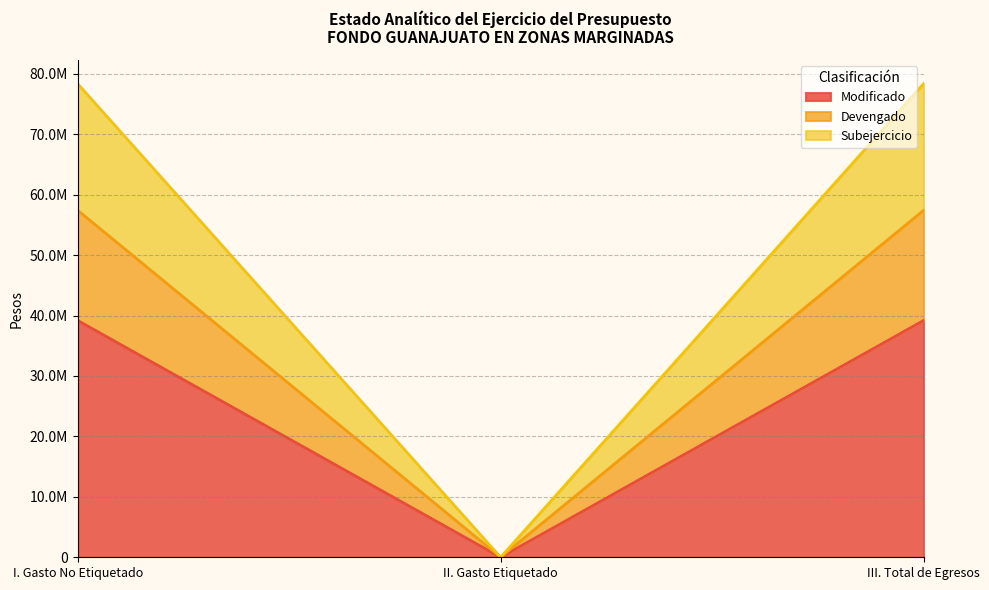

What is the label of the 2nd point from the right?

II. Gasto Etiquetado